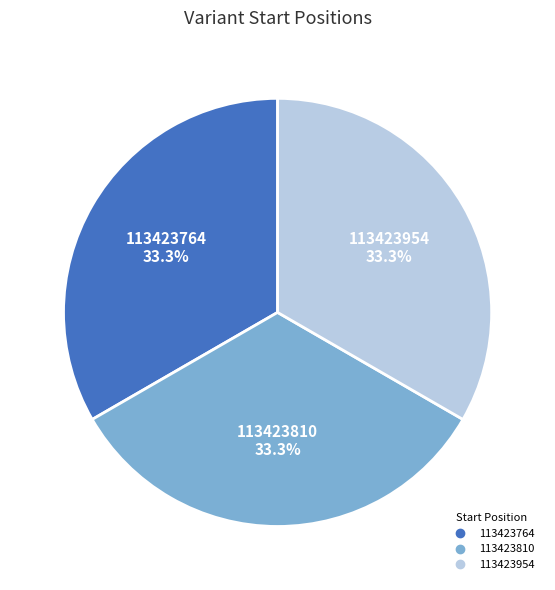

Count the number of slices in the pie.

3